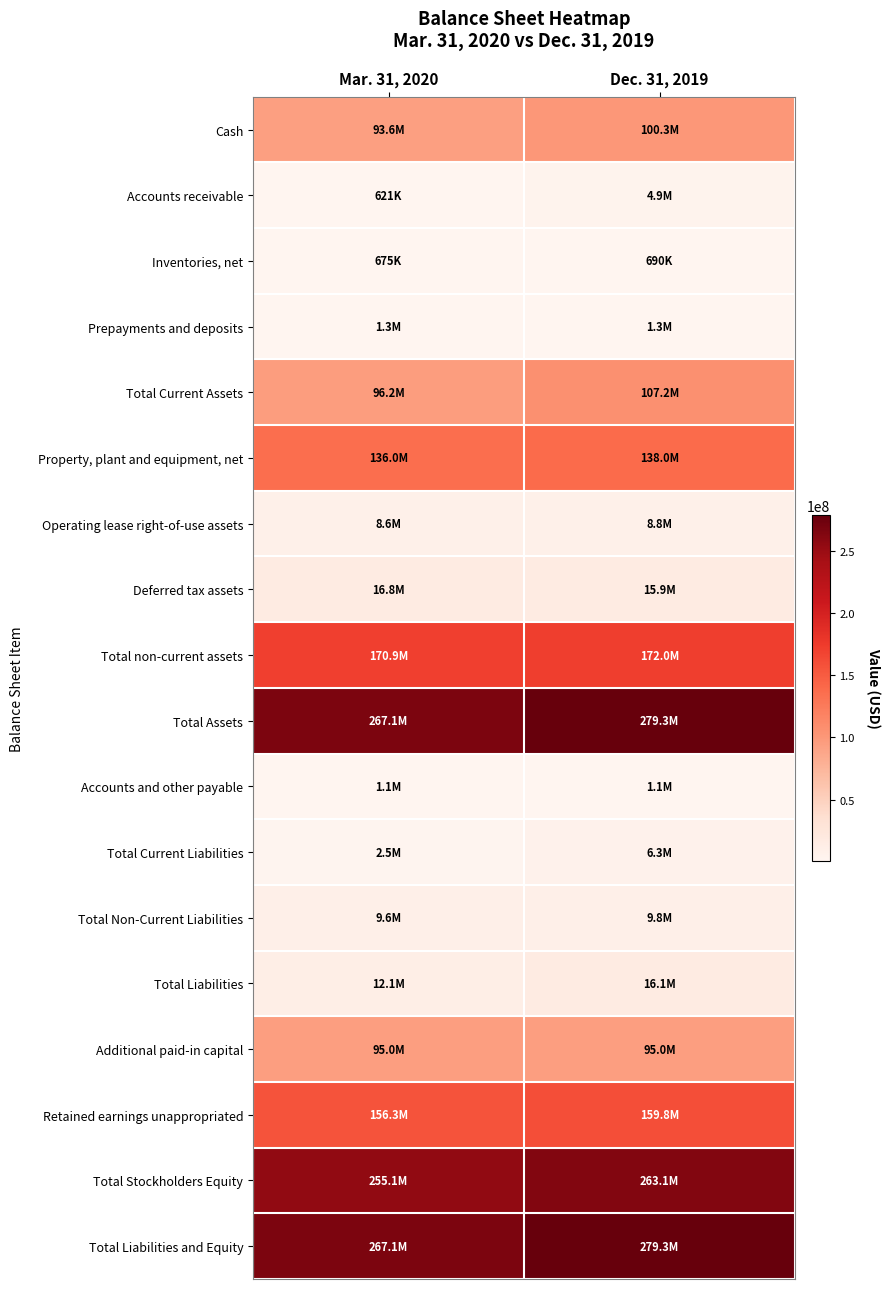

At which category is the sum across all series the highest?

Dec. 31, 2019